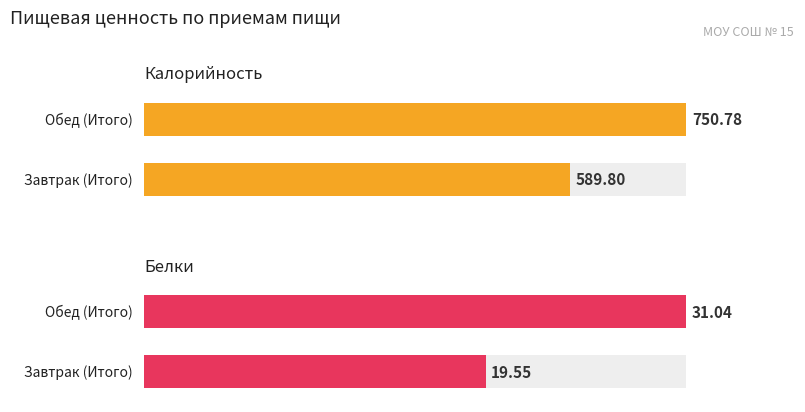

How many data points does each series have?

2